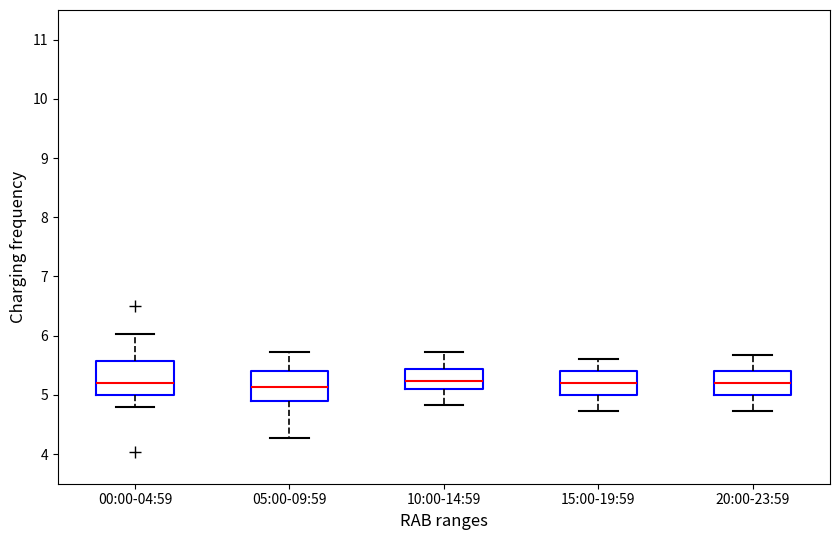

Reading left to right, transcribe this box plot: for each box, give where its median line is, the range the box spans, and where its two whiskers end, as read against the y-axis. The values are not printed on the chart, so give them approximately, as read against the axis.

00:00-04:59: median 5.2, box 5.0 to 5.6, whiskers 4.8 to 6.0
05:00-09:59: median 5.1, box 4.9 to 5.4, whiskers 4.3 to 5.7
10:00-14:59: median 5.2, box 5.1 to 5.4, whiskers 4.8 to 5.7
15:00-19:59: median 5.2, box 5.0 to 5.4, whiskers 4.7 to 5.6
20:00-23:59: median 5.2, box 5.0 to 5.4, whiskers 4.7 to 5.7